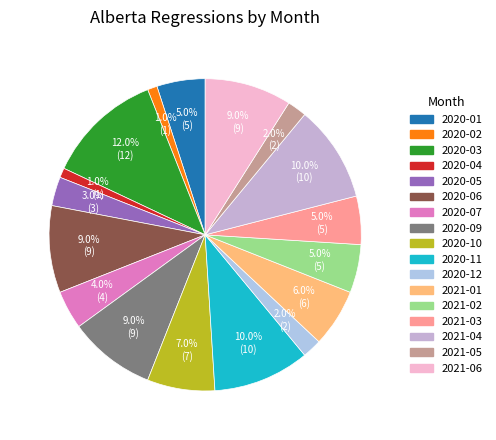

Approximately how many times larger is the value at 2020-02 compared to 2021-03?

0.2